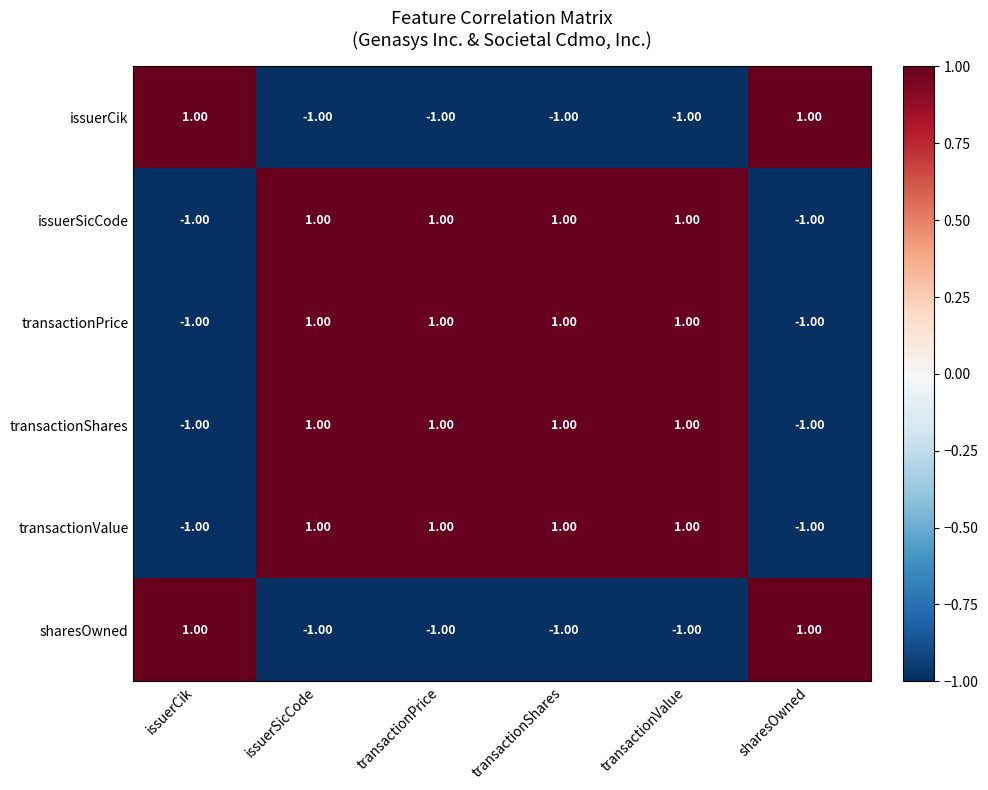

At how many categories does at least one series exceed 0?

6